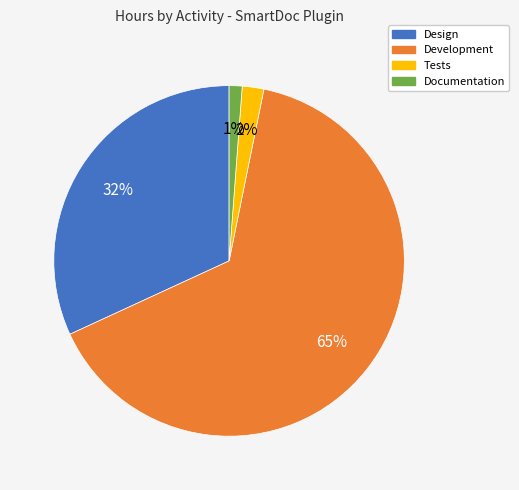

True or false: Design accounts for 32% of the total.

True